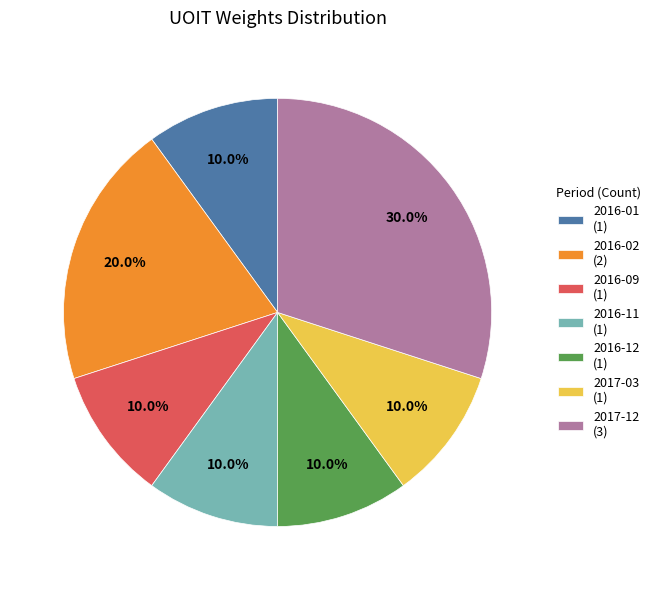

To the nearest percent, what is the average slice percentage?

14%